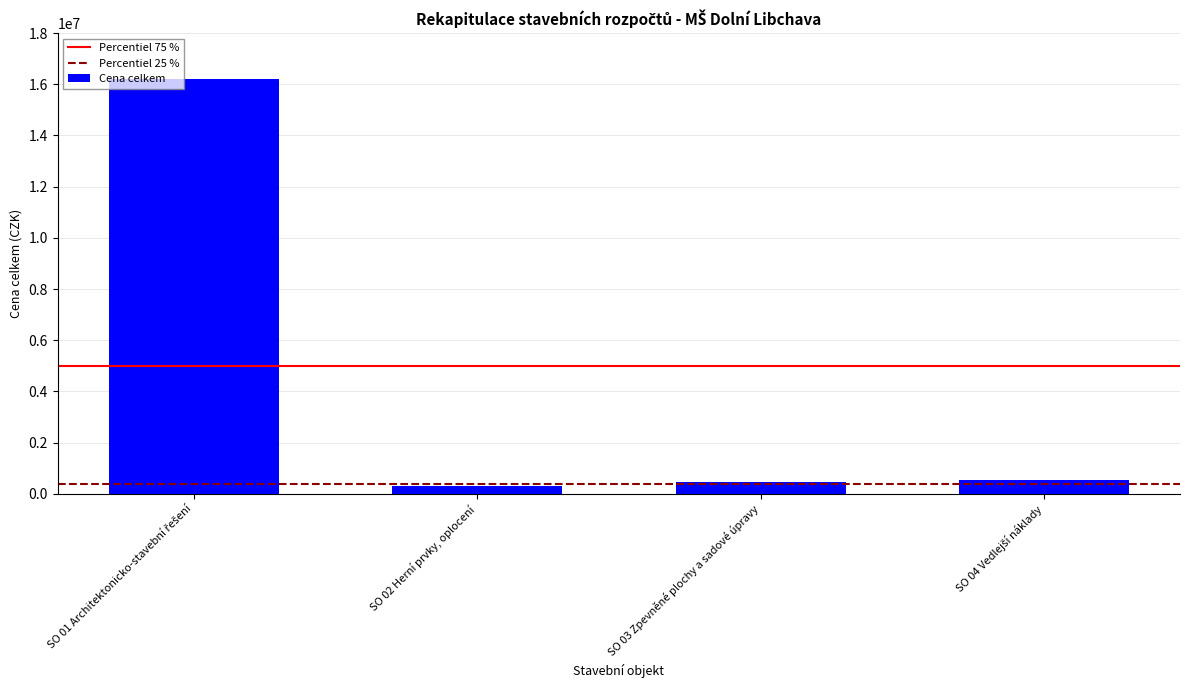

What is the greatest value displayed?

16193876.2